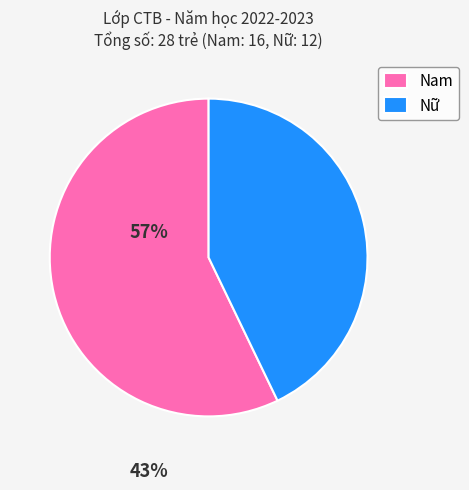

How many segments does this pie chart have?

2